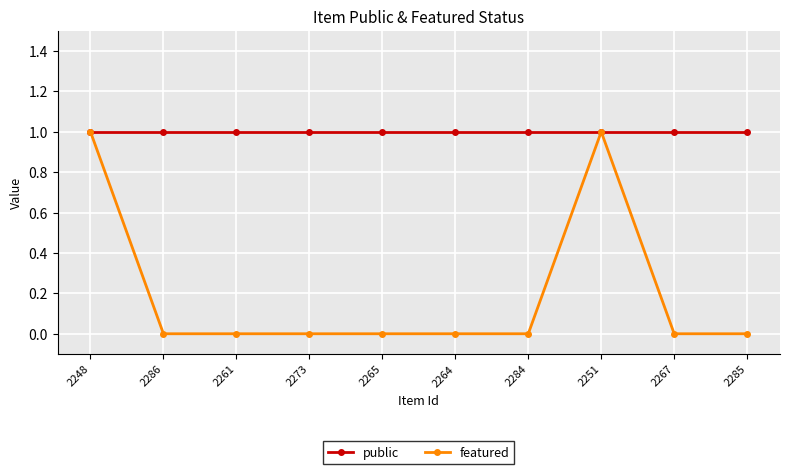

What are all the series names shown in the legend?

public, featured